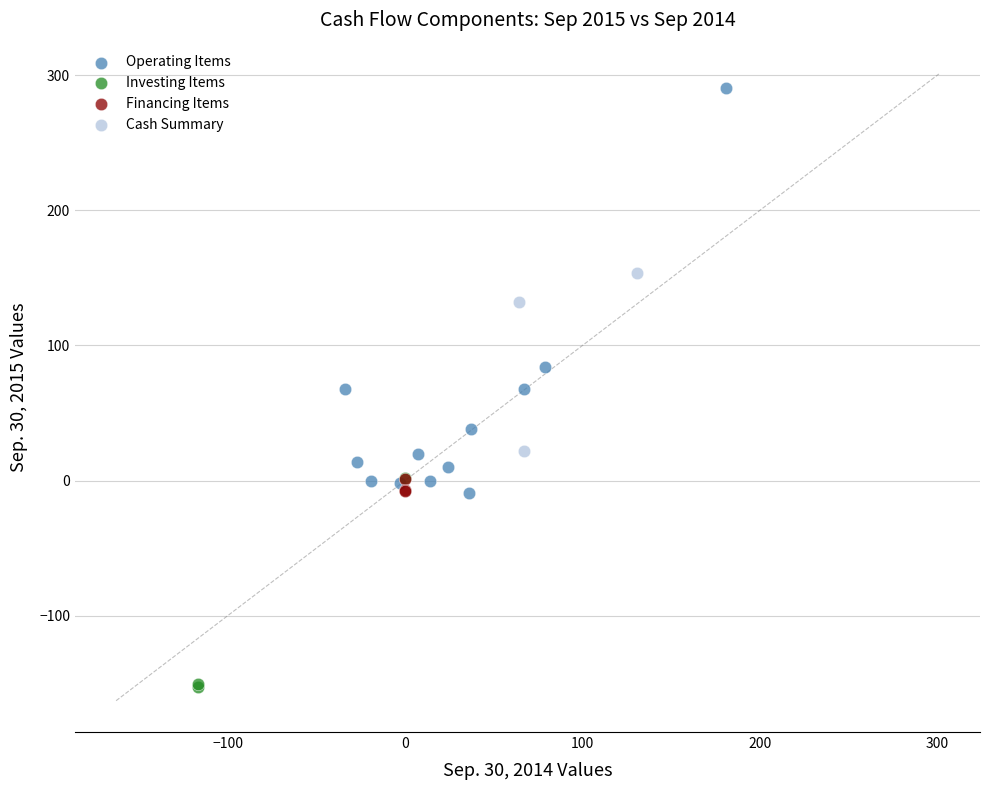

Which series reaches the maximum Y coordinate?

Operating Items